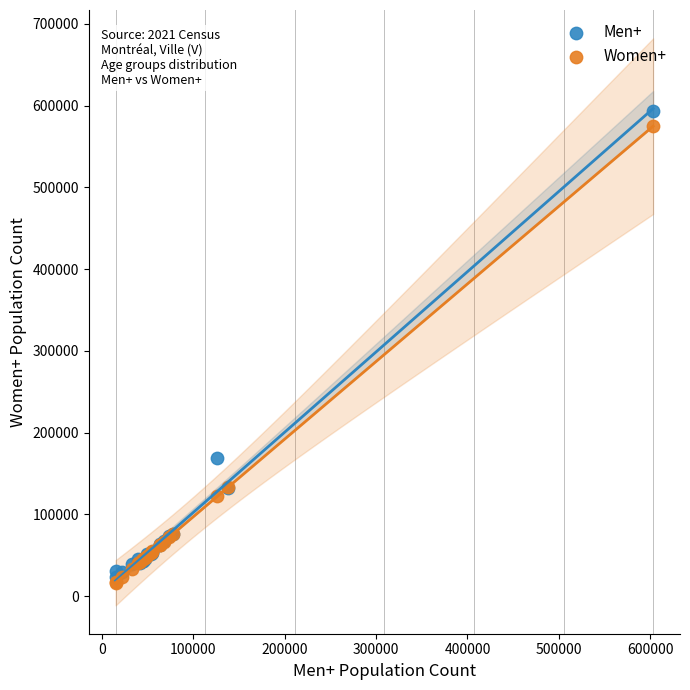

In the Men+ series, what Y value is closest to 308787?

168845.0